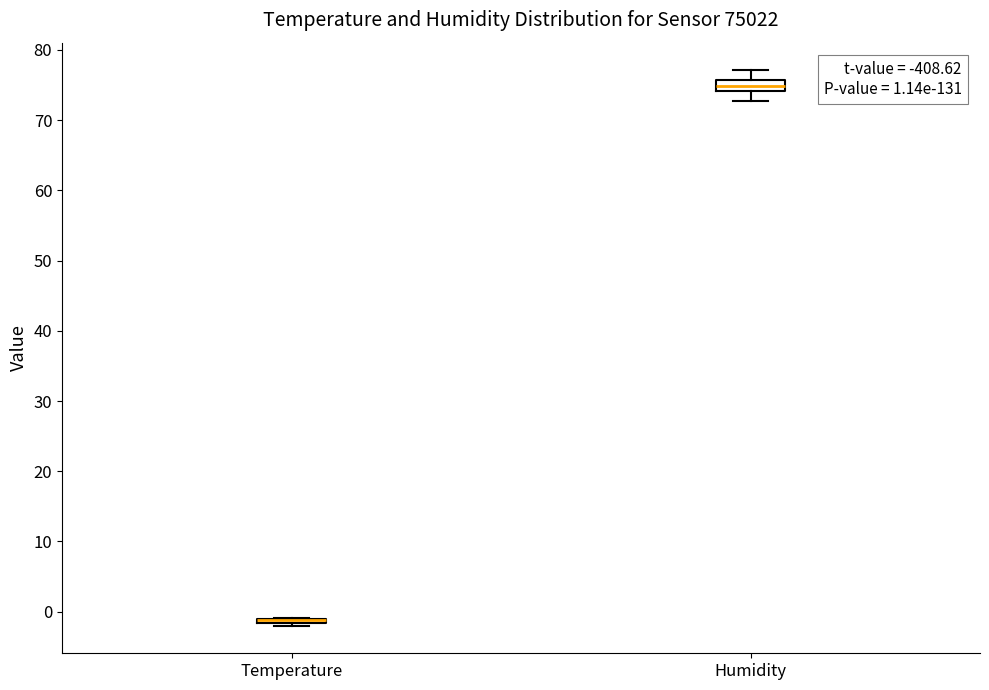

Comparing the boxes themselves (not the whiskers), which one is the tallest?

Humidity